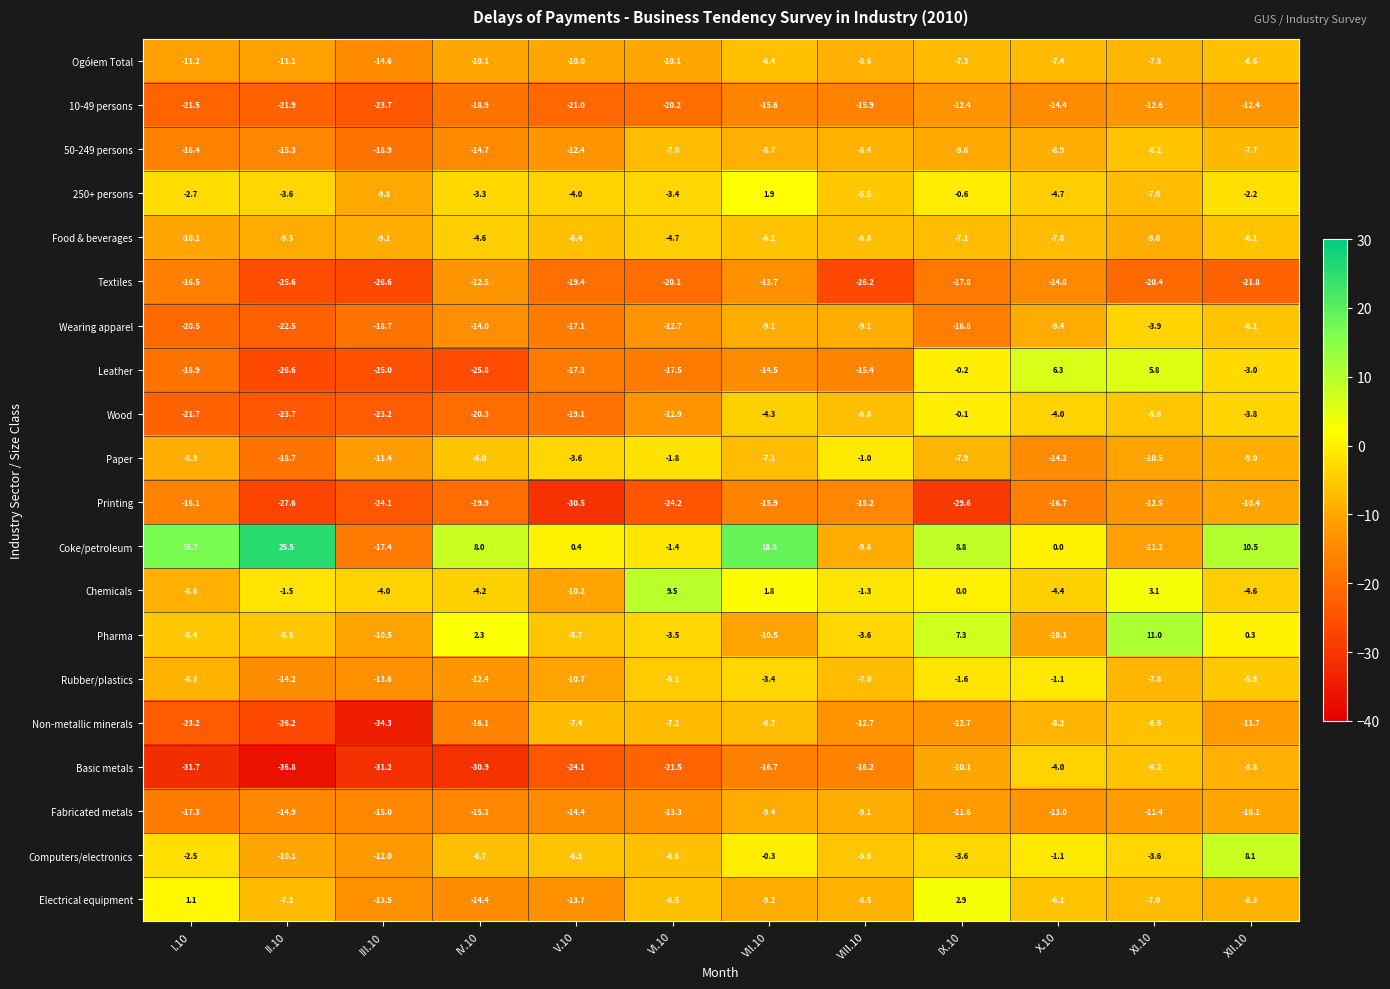

What is the sum of the Basic metals values at VIII.10 and VII.10?

-32.9